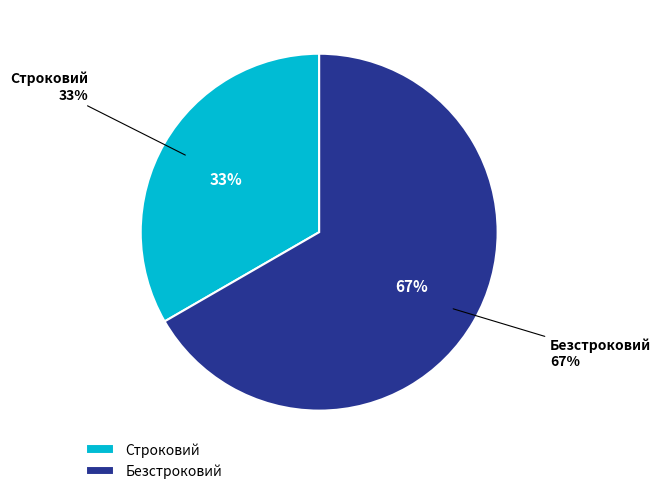

What is the smallest slice in the pie chart?

Строковий